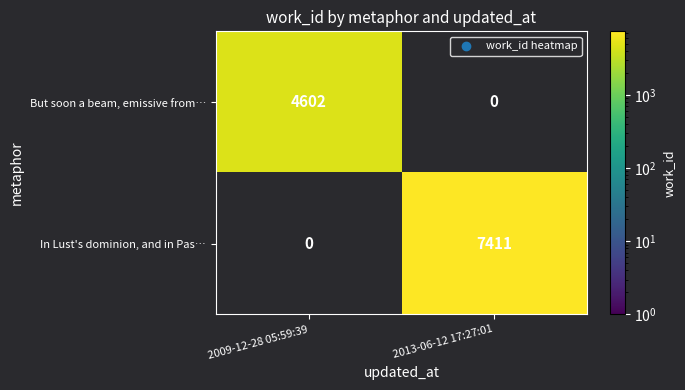

The value of But soon a beam, emissive from… at 2009-12-28 05:59:39 is 4602. True or false?

True